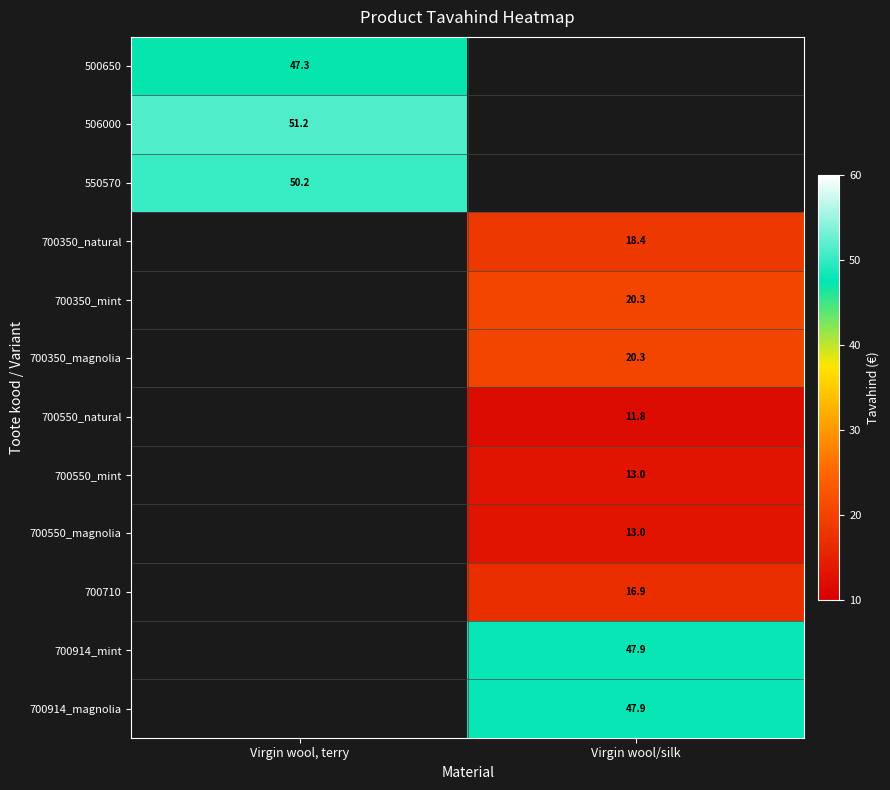

How many distinct data groups are displayed?

12